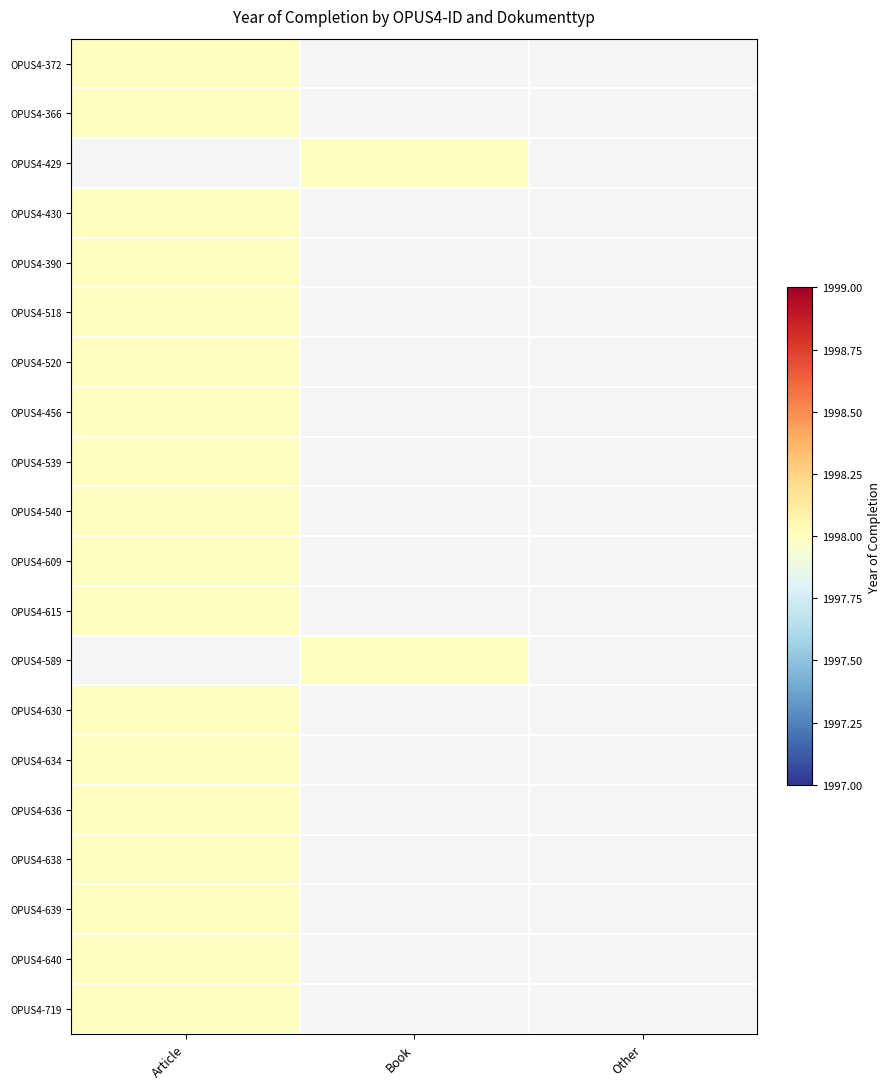

List the series in order of their peak value, highest first.

OPUS4-372, OPUS4-366, OPUS4-429, OPUS4-430, OPUS4-390, OPUS4-518, OPUS4-520, OPUS4-456, OPUS4-539, OPUS4-540, OPUS4-609, OPUS4-615, OPUS4-589, OPUS4-630, OPUS4-634, OPUS4-636, OPUS4-638, OPUS4-639, OPUS4-640, OPUS4-719